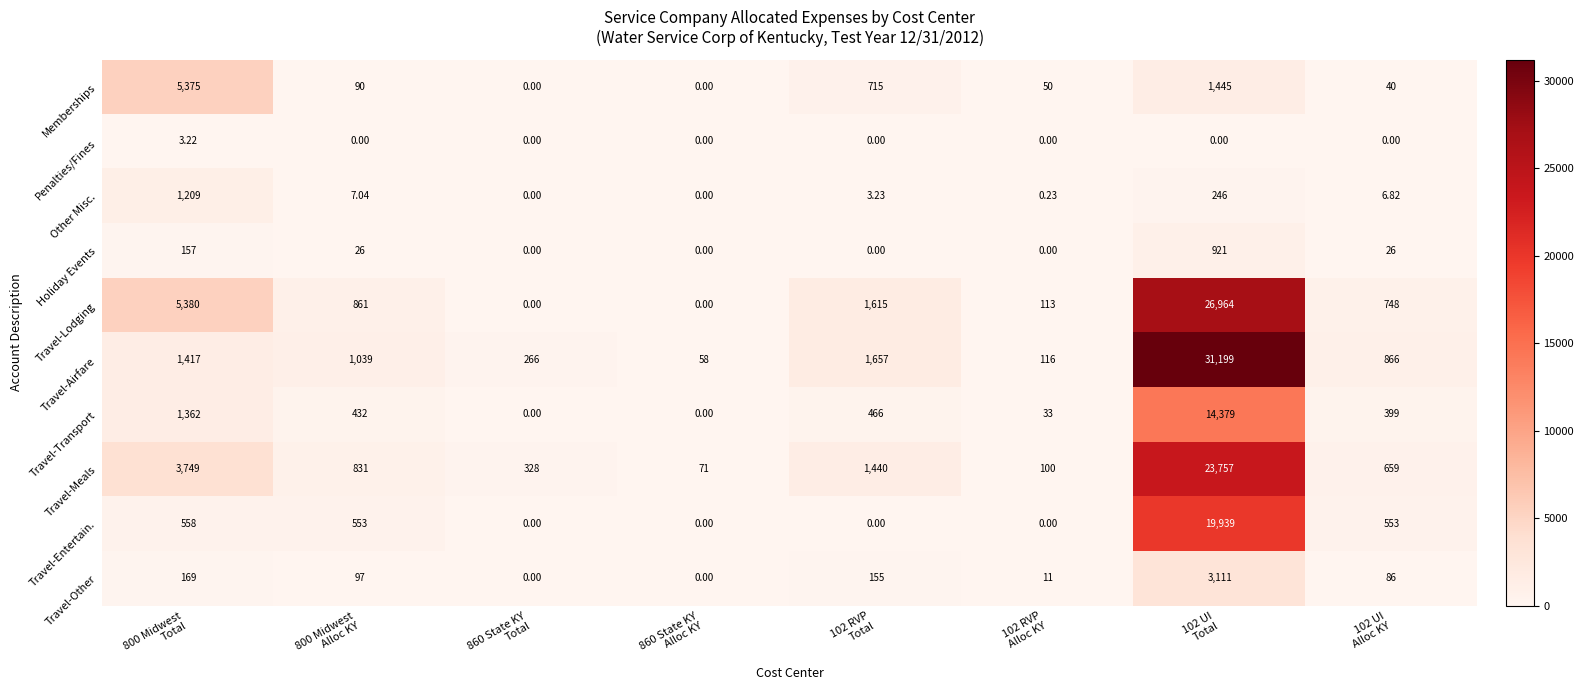

Which series has the widest spread of values?

Travel-Airfare